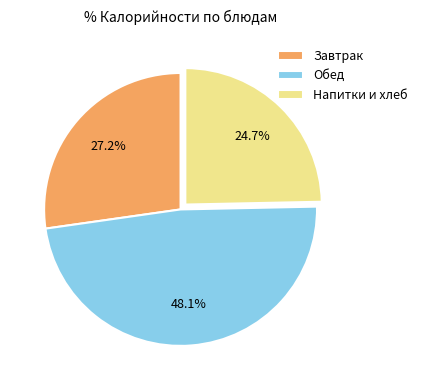

Does Завтрак represent more than half of the total?

No